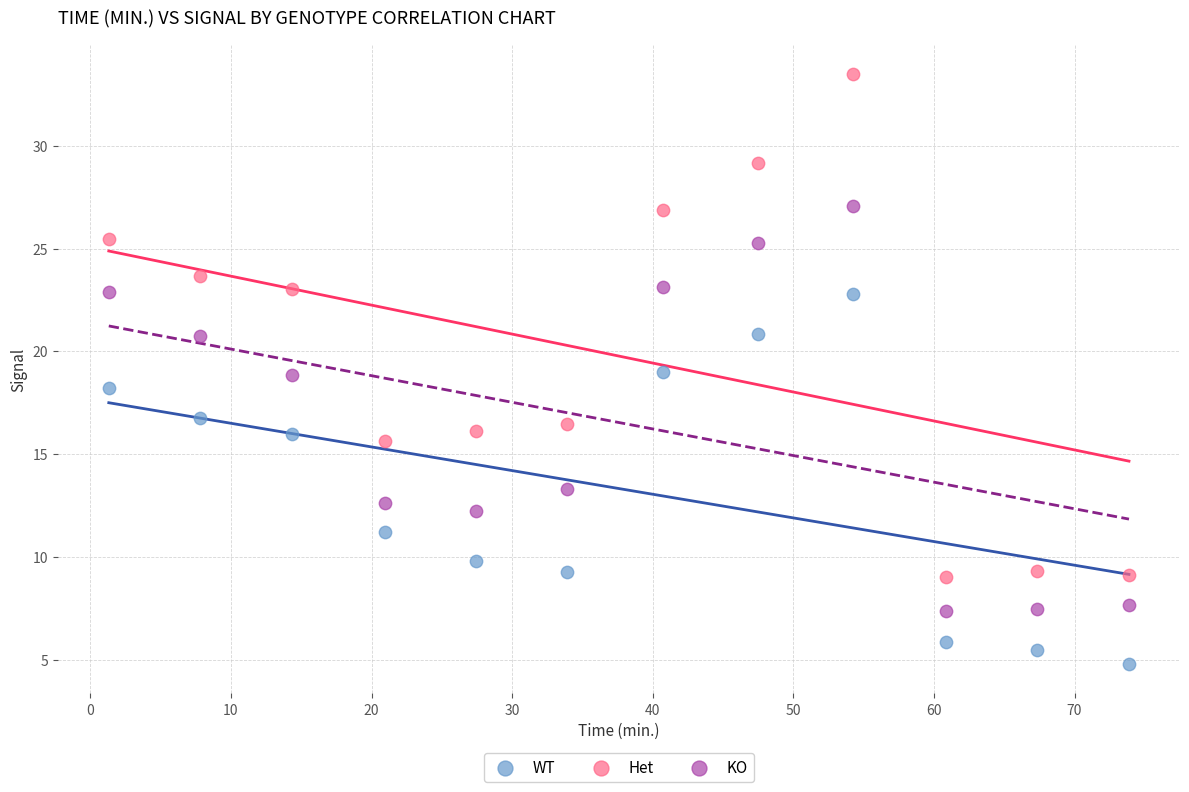

What are all the series names shown in the legend?

WT, Het, KO